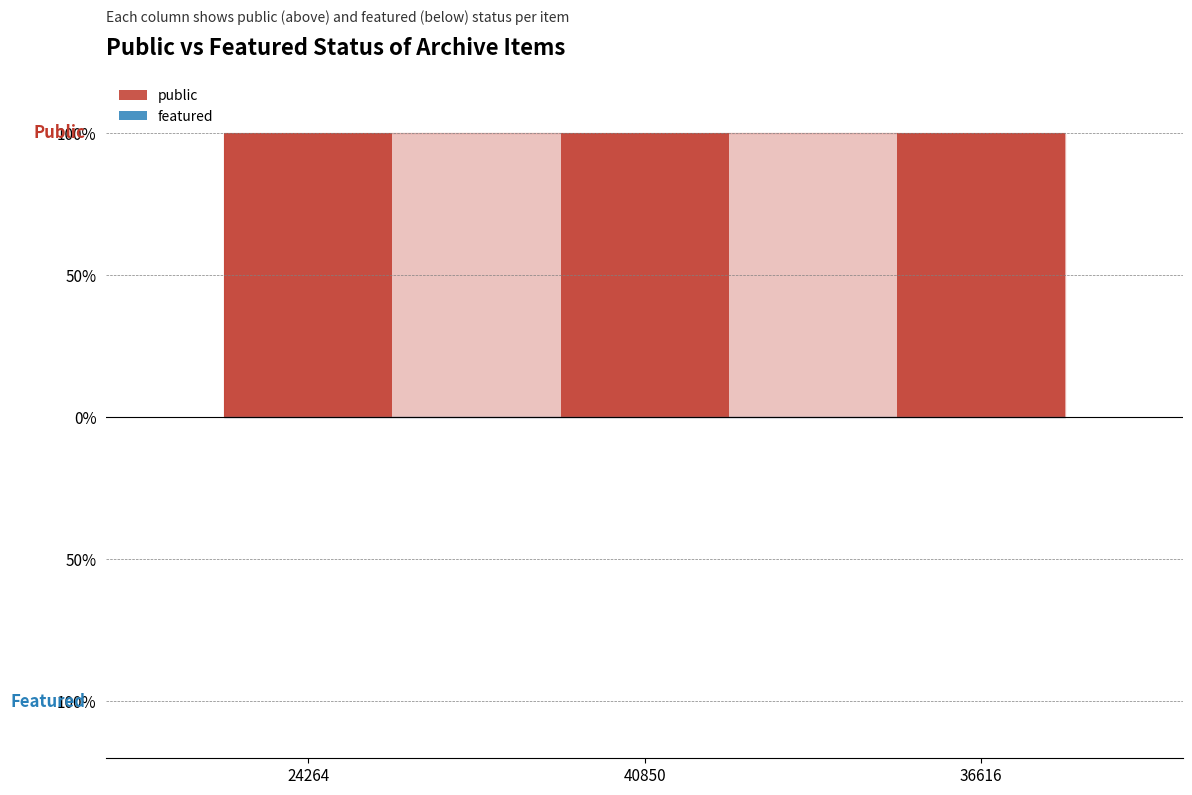

Between 40850 and 36616, which is larger?

40850